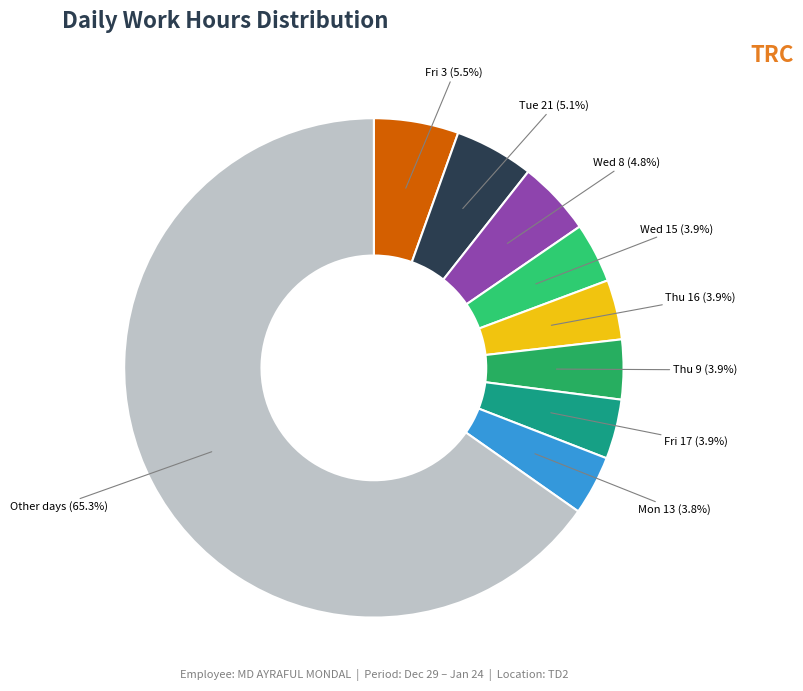

Which slice is the largest?

Other days (65.3%)